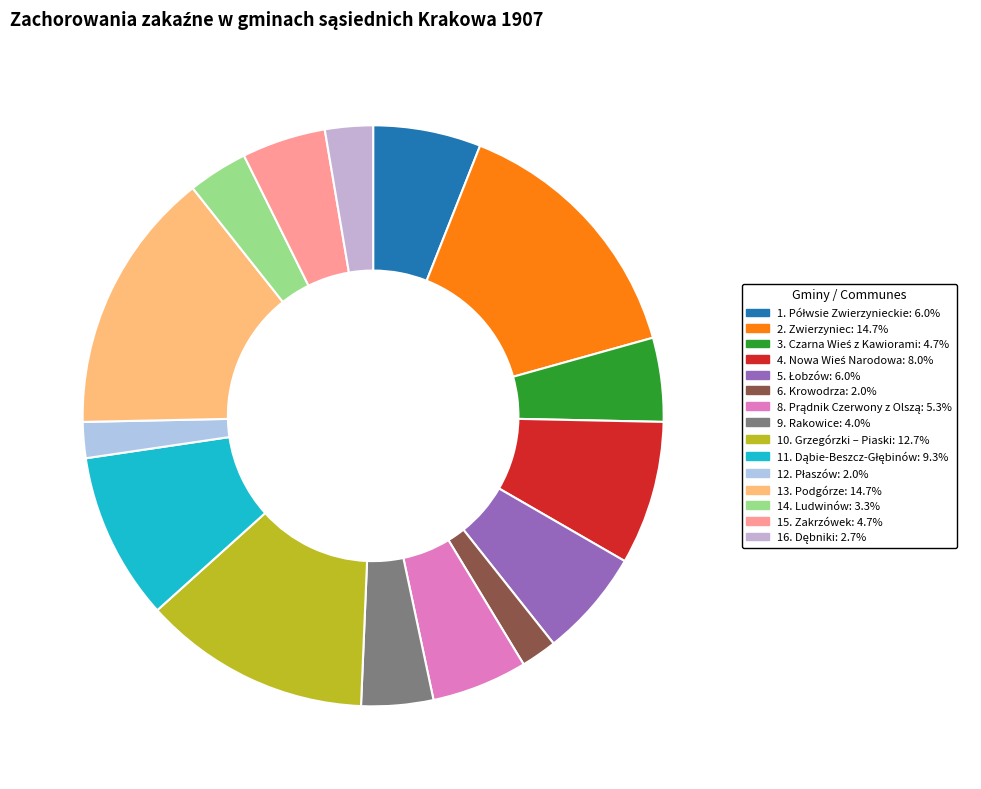

How many segments does this pie chart have?

15